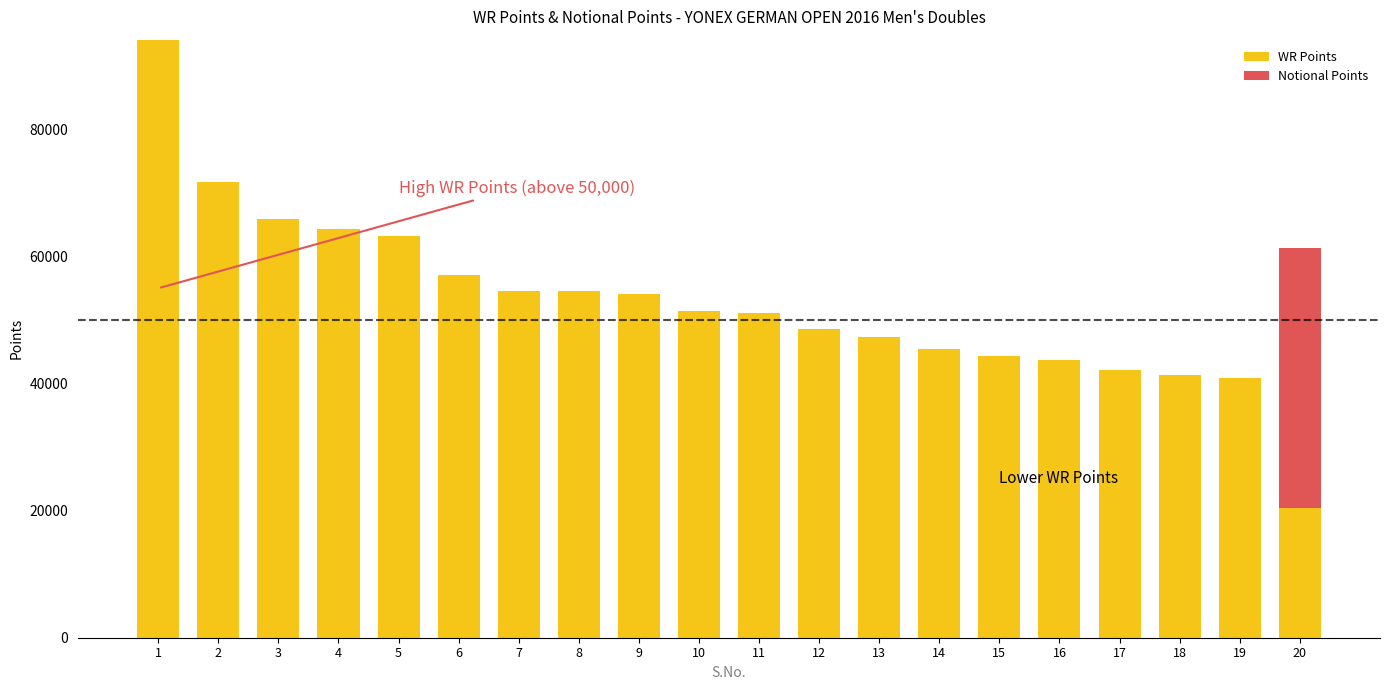

The value of WR Points at 6 is 26414. True or false?

False